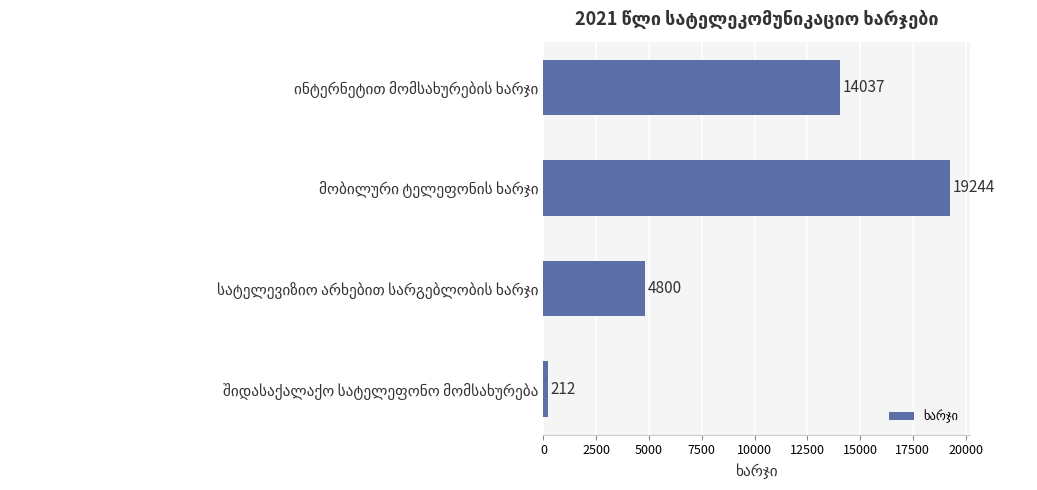

What is the difference between the second highest and second lowest values?

9237